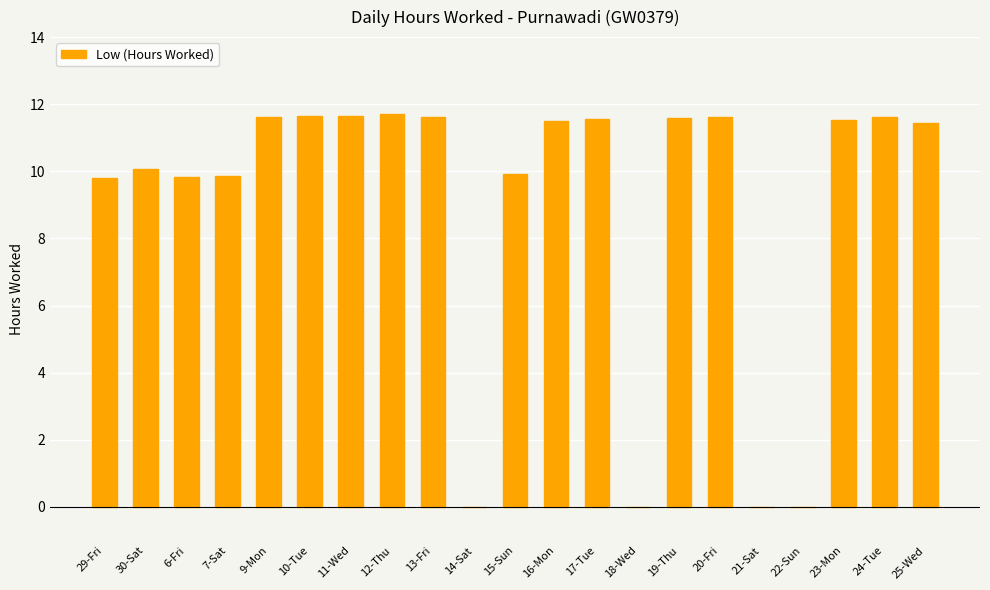

Is it true that the value at 25-Wed is 16.9?

False